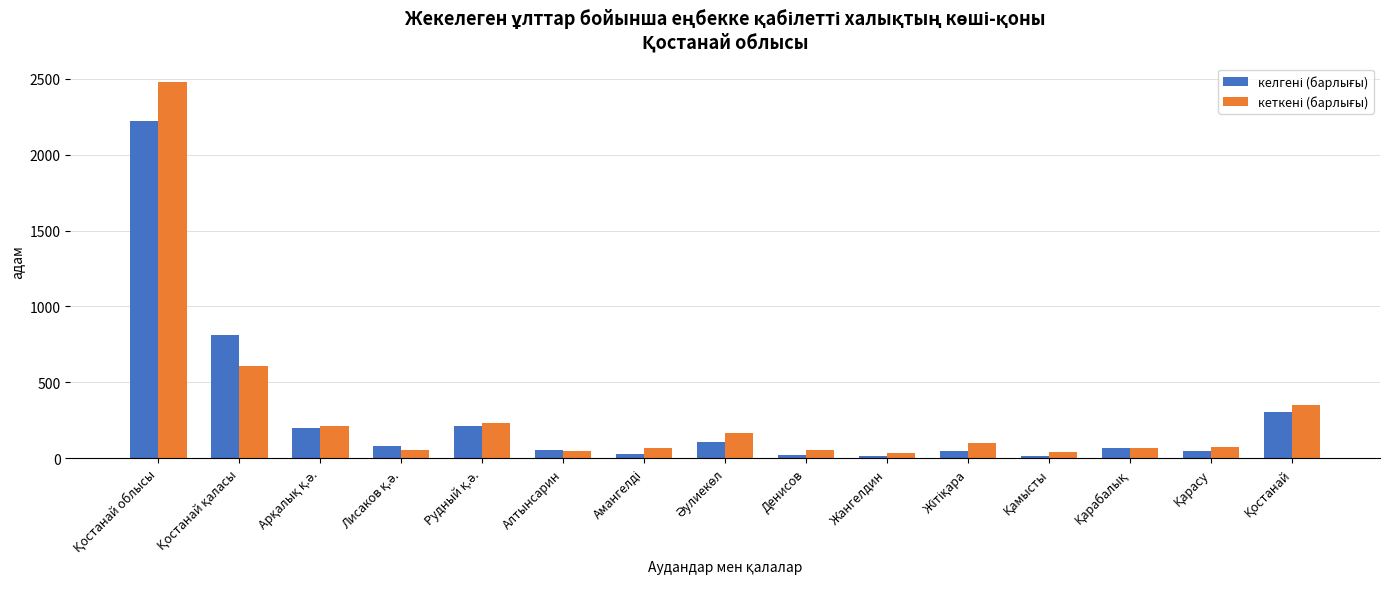

Reading left to right, list all the values displayed in this chart.

келгені (барлығы): Қостанай облысы=2226	Қостанай қаласы=812	Арқалық қ.ә.=197	Лисаков қ.ә.=77	Рудный қ.ә.=209	Алтынсарин=53	Амангелді=29	Әулиекөл=109	Денисов=18	Жангелдин=11	Жітіқара=45	Қамысты=14	Қарабалық=65	Қарасу=44	Қостанай=302
кеткені (барлығы): Қостанай облысы=2477	Қостанай қаласы=607	Арқалық қ.ә.=212	Лисаков қ.ә.=53	Рудный қ.ә.=233	Алтынсарин=47	Амангелді=70	Әулиекөл=165	Денисов=51	Жангелдин=35	Жітіқара=100	Қамысты=39	Қарабалық=70	Қарасу=76	Қостанай=353